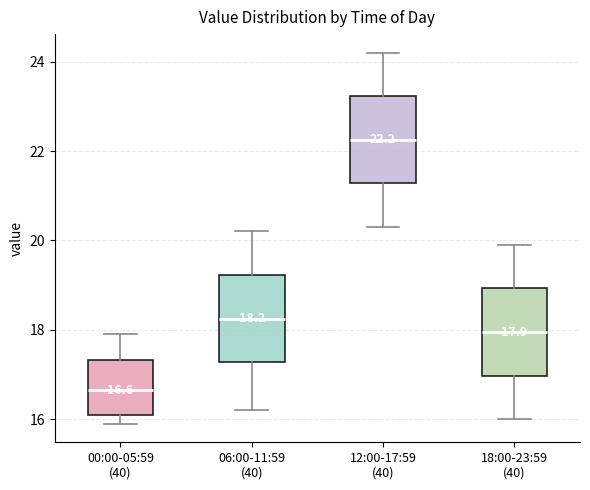

Which box has the lowest median line?

00:00-05:59 (40)